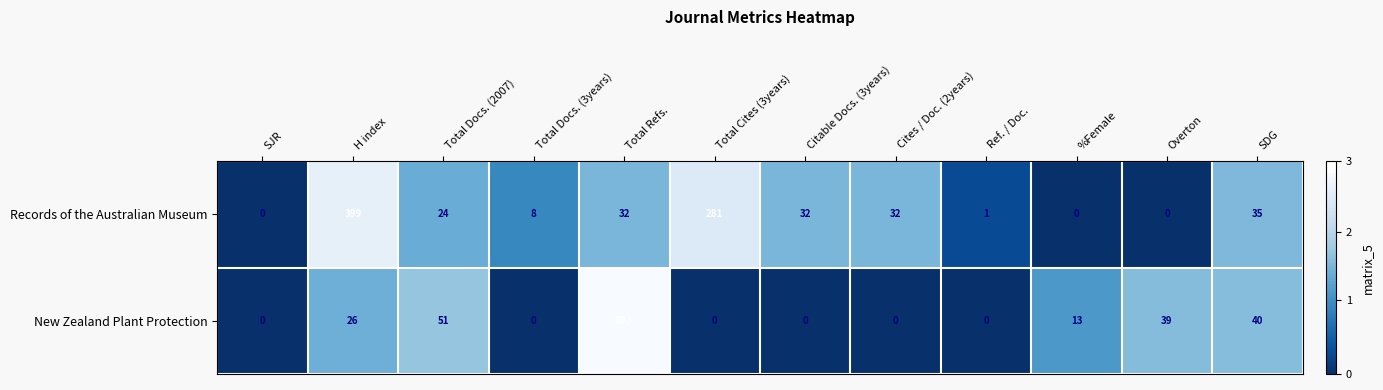

The value of Records of the Australian Museum at %Female is -166. True or false?

False